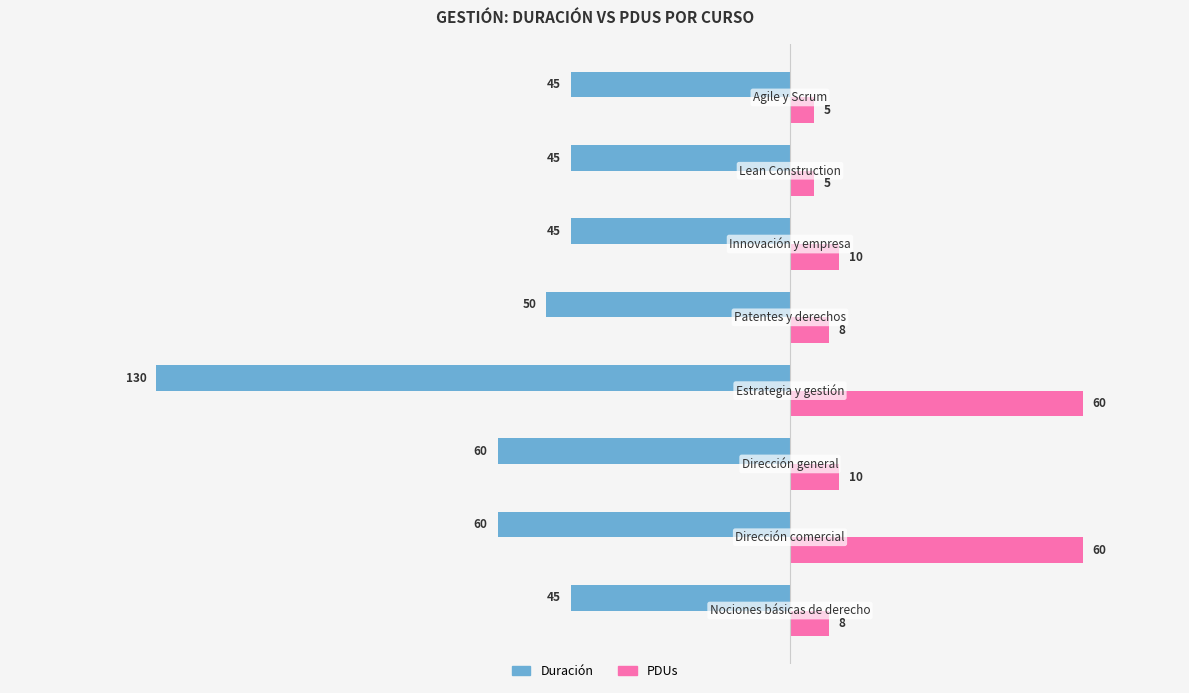

What is the sum of all PDUs values?

166